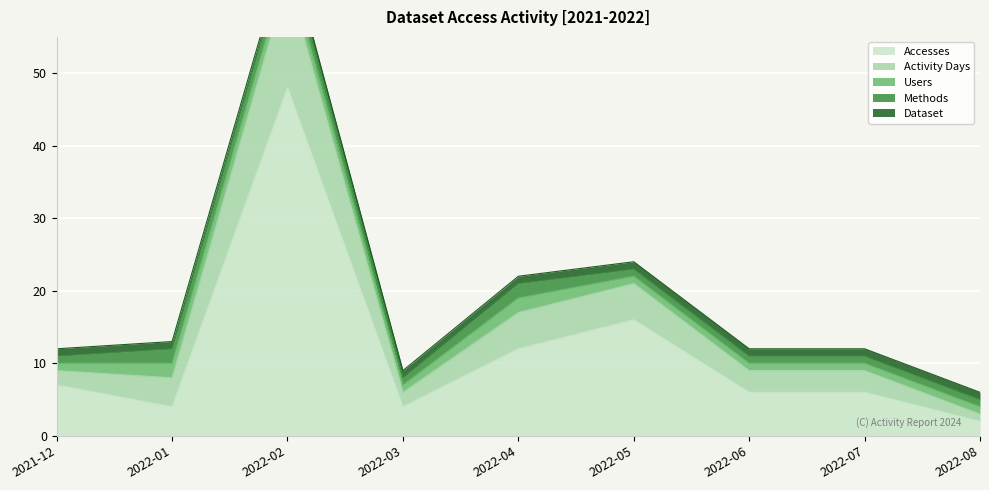

How many lines are shown in the chart?

5